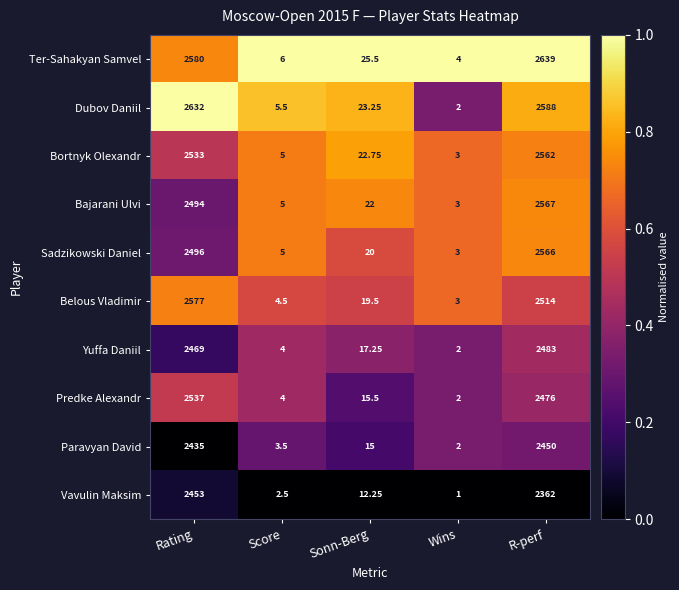

Is the value of Belous Vladimir at Wins greater than the value of Bortnyk Olexandr at Sonn-Berg?

No